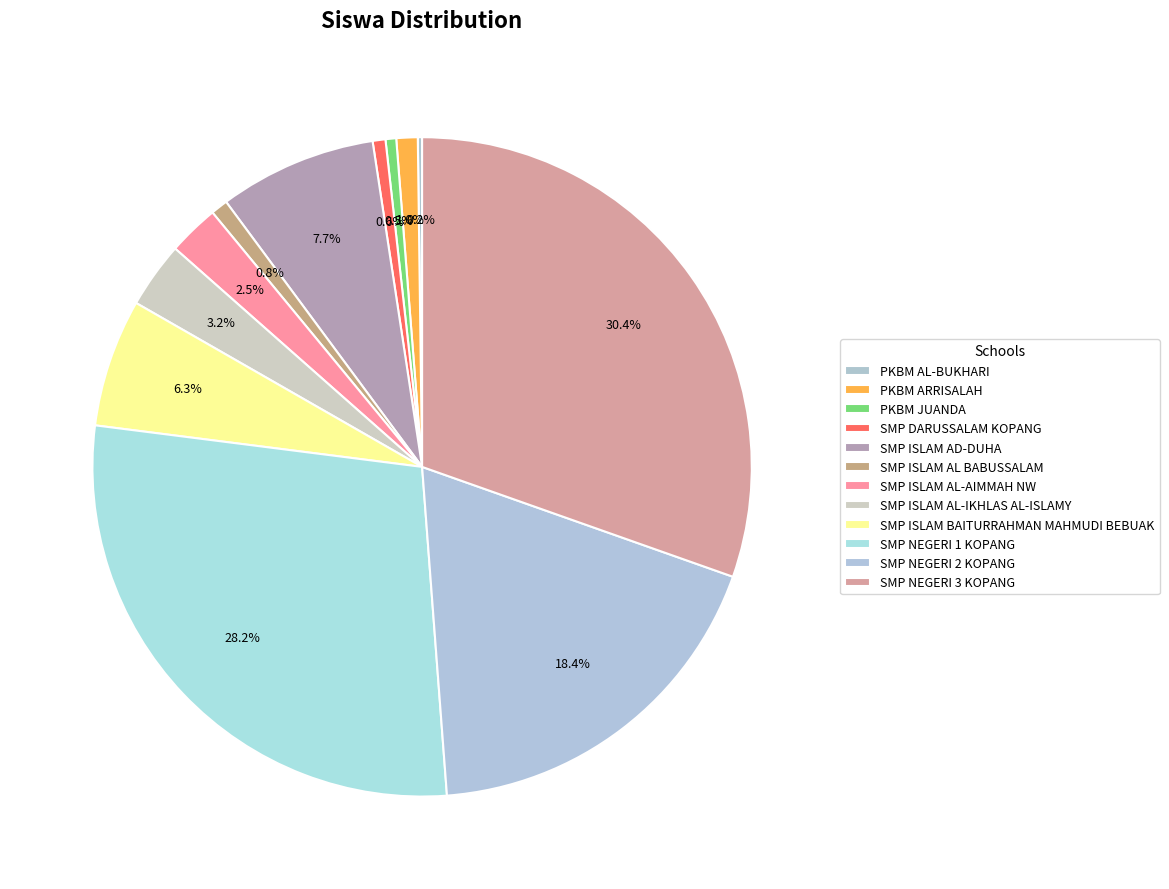

How many segments does this pie chart have?

12